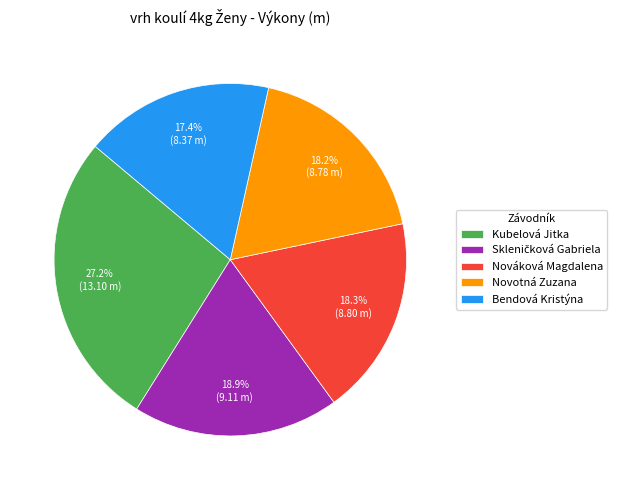

What is the largest slice in the pie chart?

Kubelová Jitka